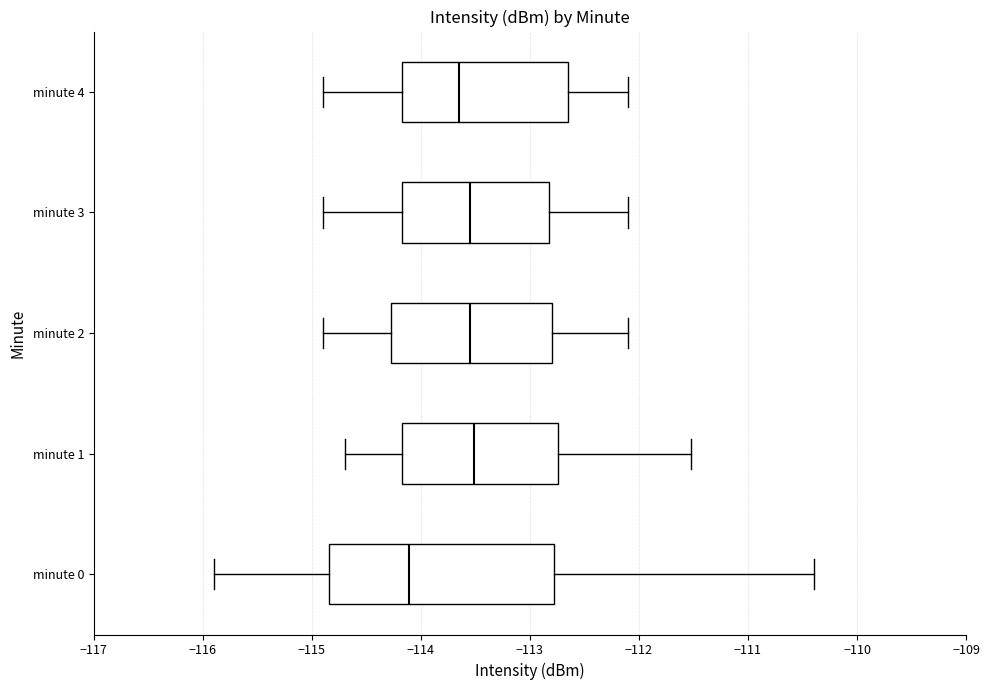

Reading bottom to top, transcribe this box plot: for each box, give where its median line is, the range the box spans, and where its two whiskers end, as read against the x-axis. The values are not printed on the chart, so give them approximately, as read against the axis.

minute 0: median -114.1, box -114.8 to -112.8, whiskers -115.9 to -110.4
minute 1: median -113.5, box -114.2 to -112.7, whiskers -114.7 to -111.5
minute 2: median -113.5, box -114.3 to -112.8, whiskers -114.9 to -112.1
minute 3: median -113.5, box -114.2 to -112.8, whiskers -114.9 to -112.1
minute 4: median -113.6, box -114.2 to -112.6, whiskers -114.9 to -112.1